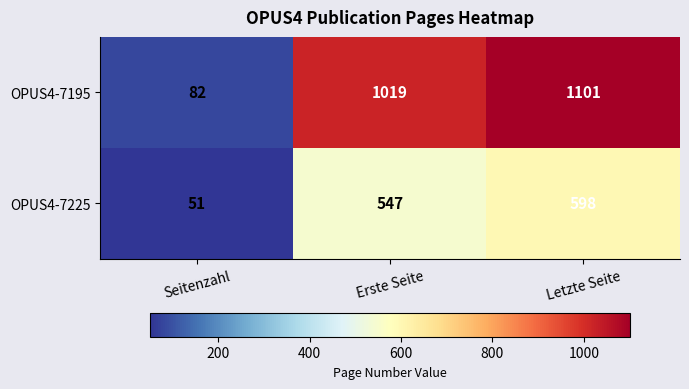

The OPUS4-7225 series shows 85 at Seitenzahl. True or false?

False